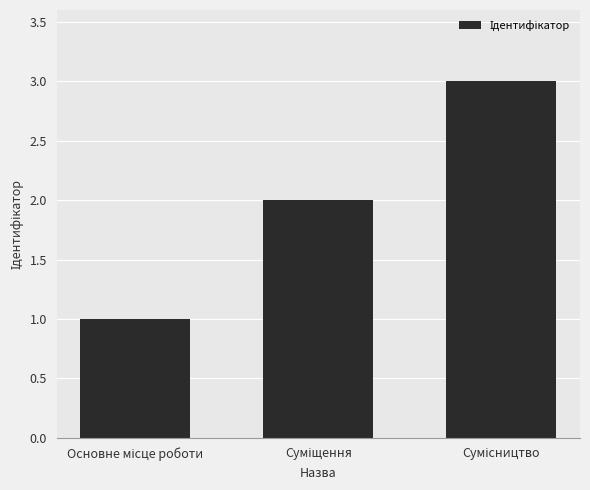

What is the value of the 1st bar from the left?

1